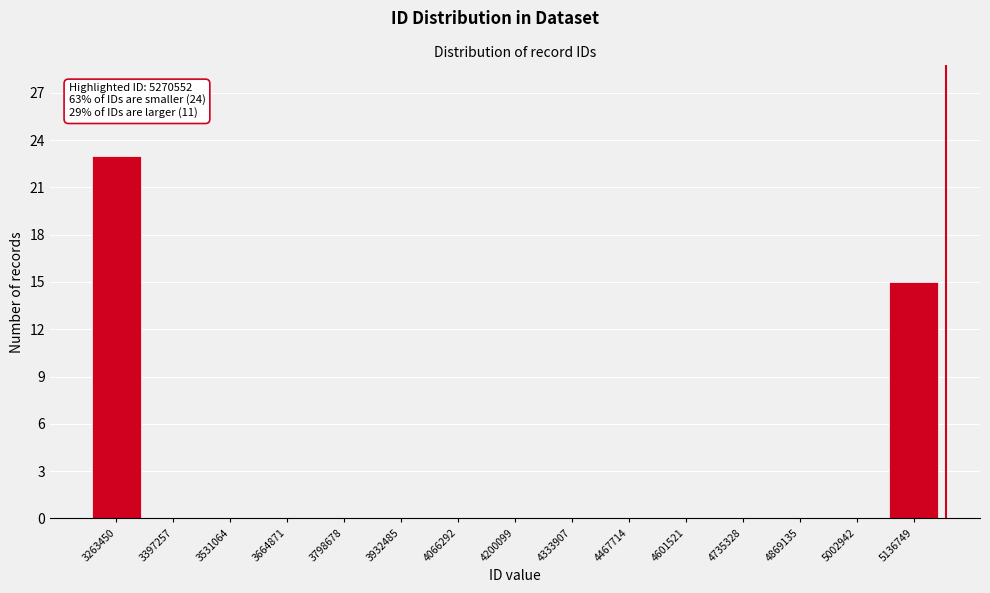

The chart shows a value of 10 at 5002942. True or false?

False